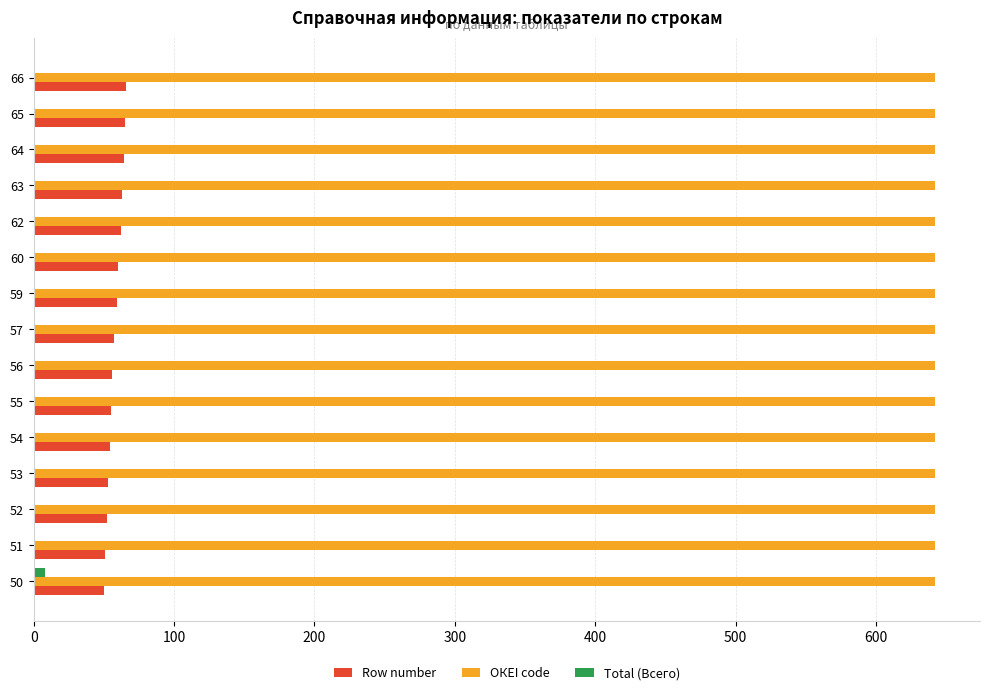

True or false: Total (Всего) has a value of 0 at 57.

True